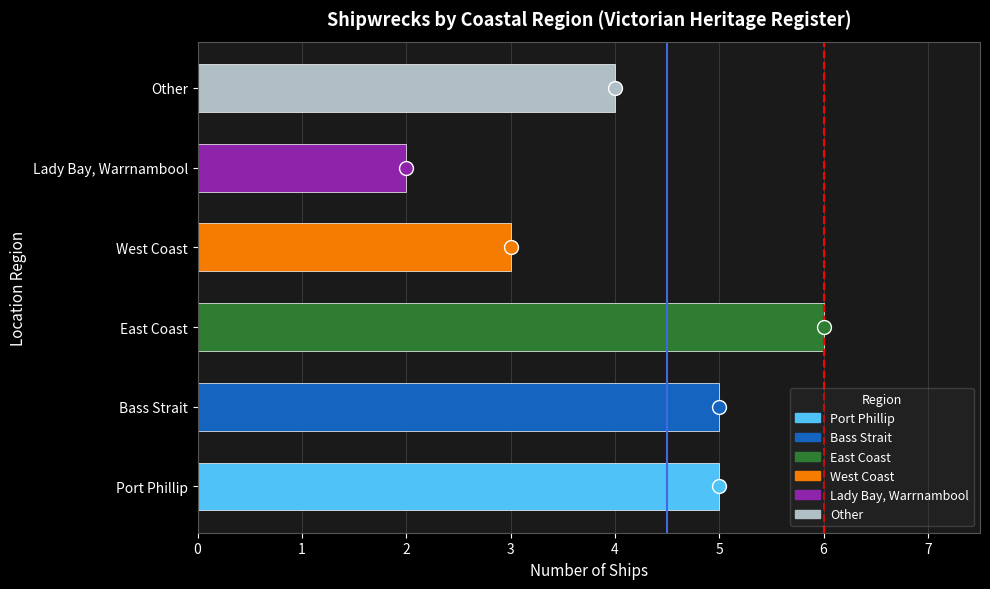

At which label is the value closest to 4?

Other